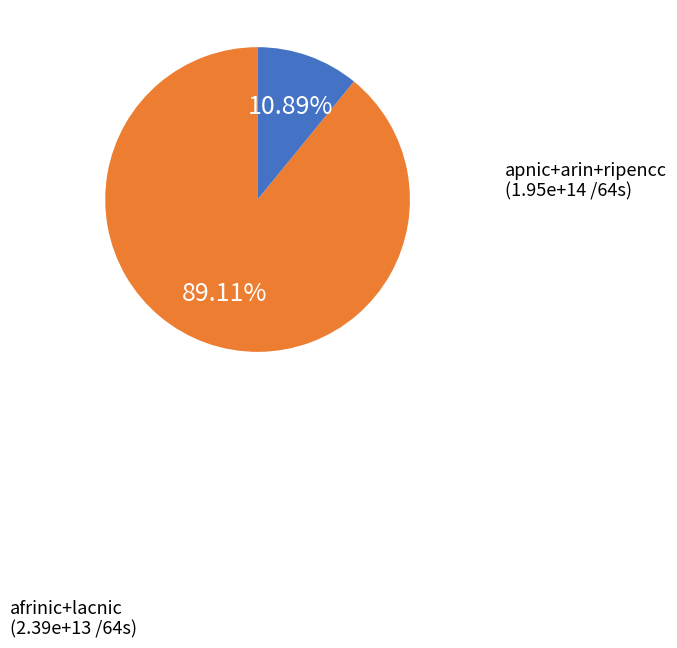

Which slice is the largest?

apnic+arin+ripencc